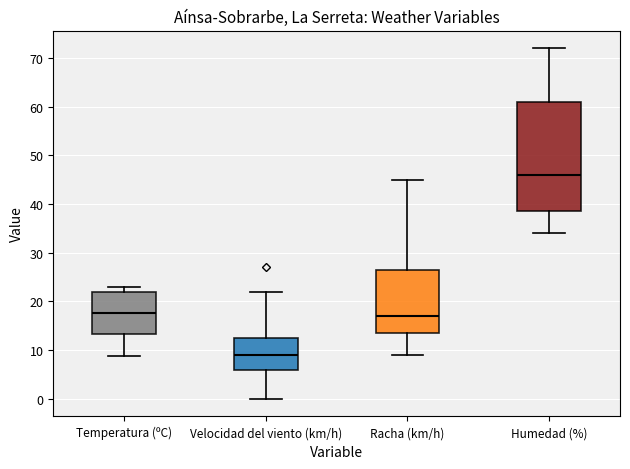

Reading left to right, read every box against the y-axis: the position of its median line, the range the box covers, and the ends of its whiskers. The values are not printed on the chart, so give them approximately, as read against the axis.

Temperatura (ºC): median 18, box 13 to 22, whiskers 9 to 23
Velocidad del viento (km/h): median 9, box 6 to 13, whiskers 0 to 22
Racha (km/h): median 17, box 14 to 27, whiskers 9 to 45
Humedad (%): median 46, box 39 to 61, whiskers 34 to 72